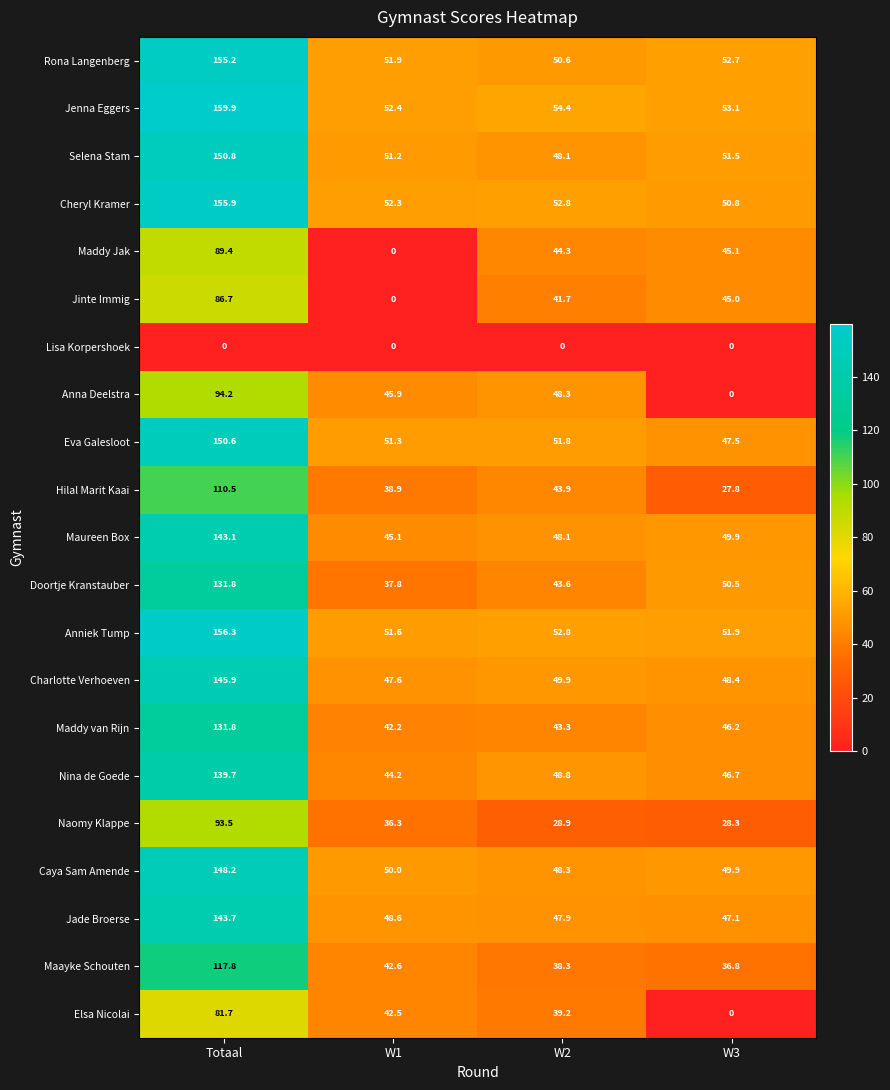

What is the spread (max minus min) of values at W3?

53.1